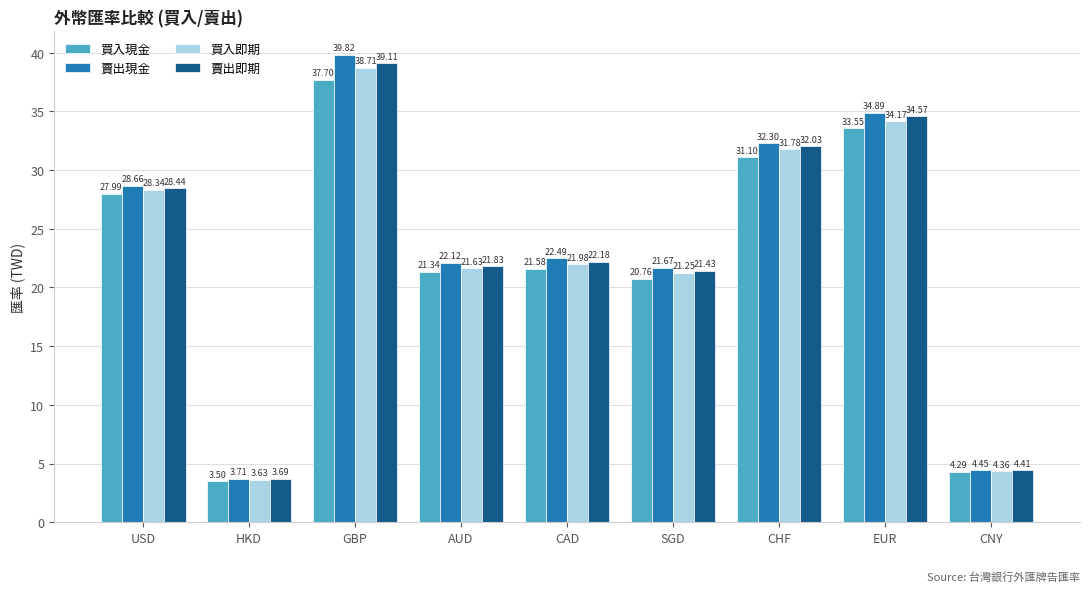

What is the value of the 買入現金 bar at the 9th from the left?

4.3